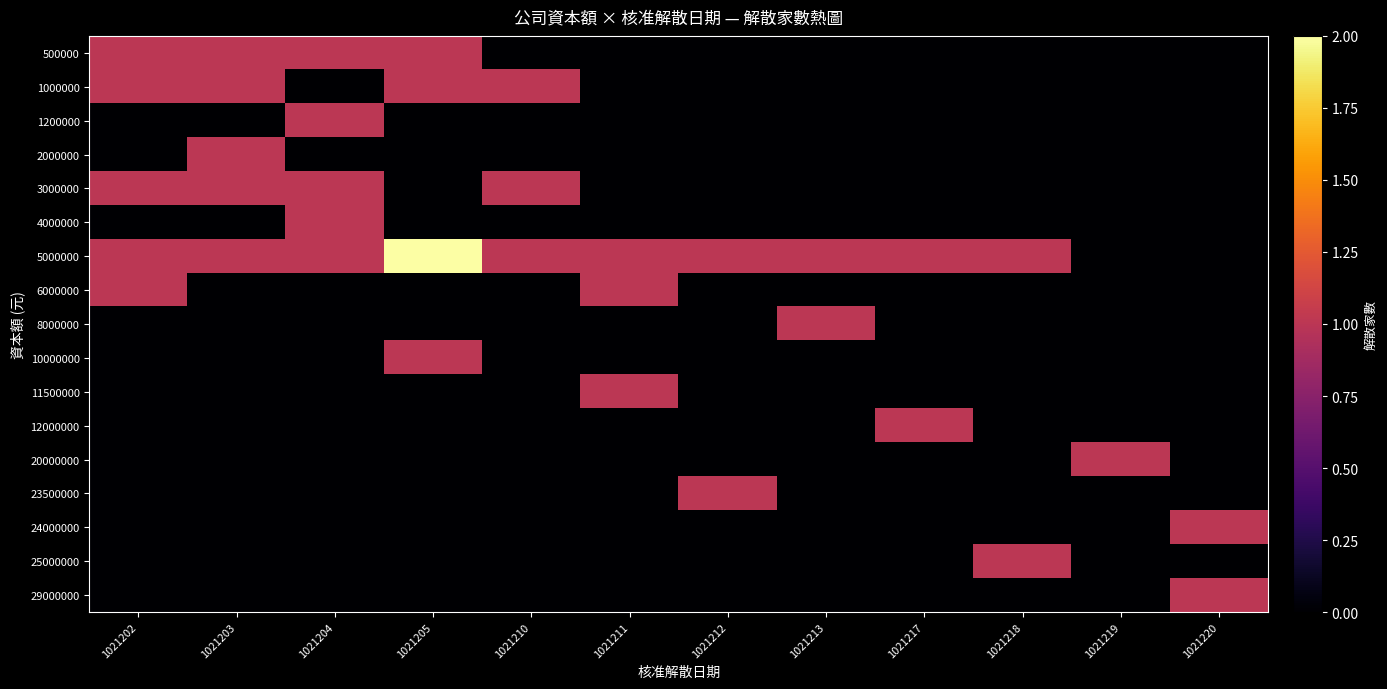

At 1021210, list the series in order from smallest to largest.

500000, 1200000, 2000000, 4000000, 6000000, 8000000, 10000000, 11500000, 12000000, 20000000, 23500000, 24000000, 25000000, 29000000, 1000000, 3000000, 5000000